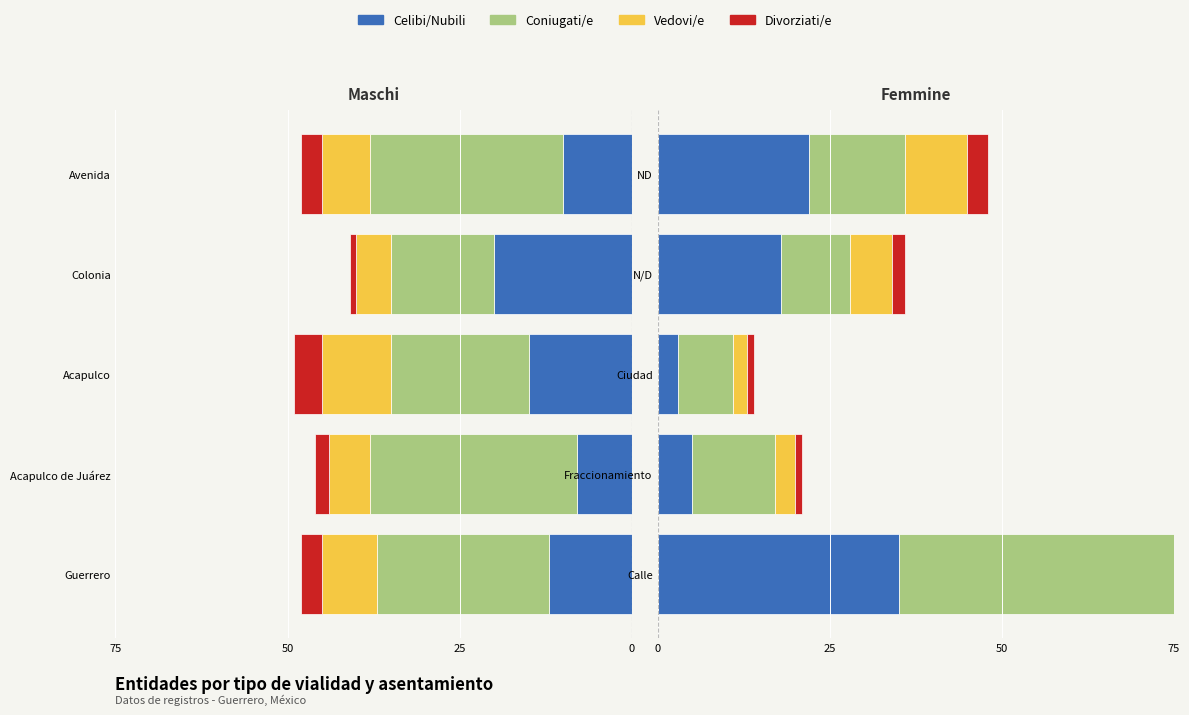

What is the difference between the maximum and minimum values in the Celibi/Nubili series?

32